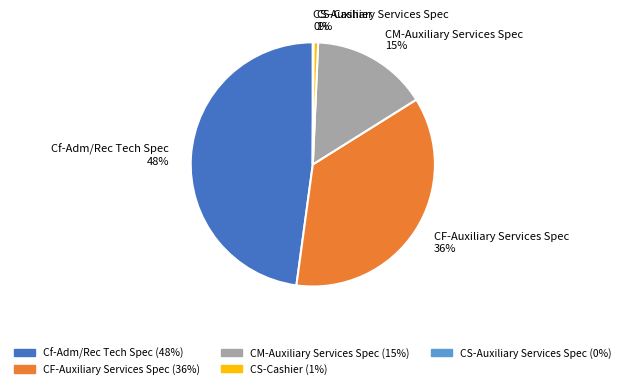

What is the ratio of the value at Cf-Adm/Rec Tech Spec to the value at CF-Auxiliary Services Spec?

1.3